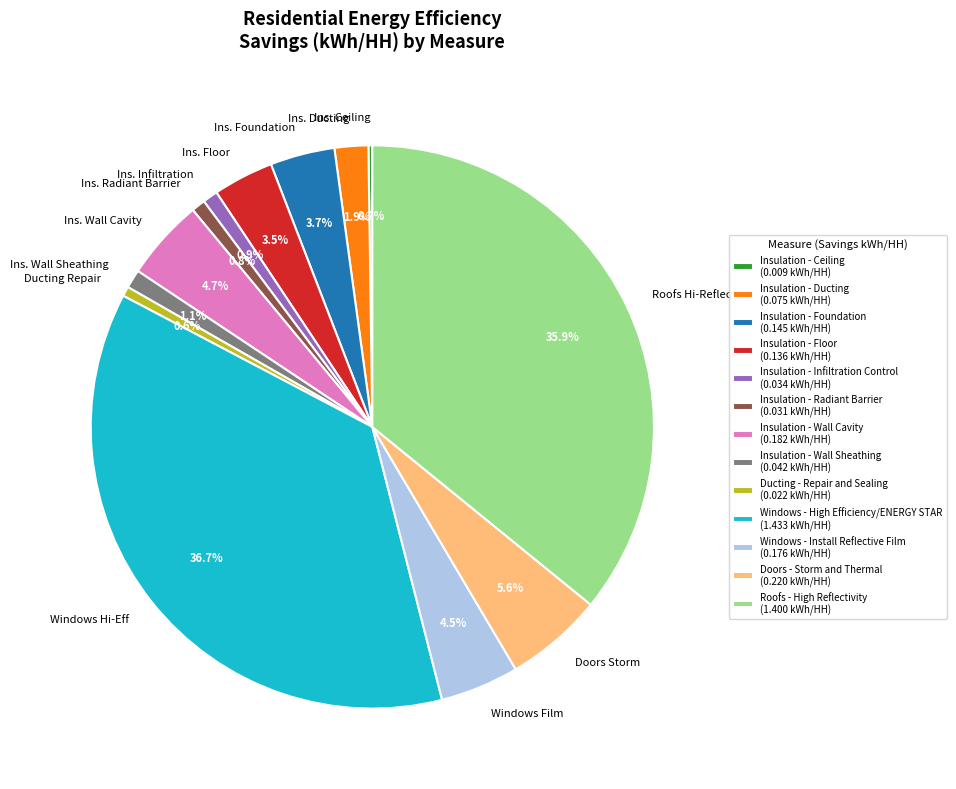

True or false: Windows - High Efficiency/ENERGY STAR accounts for 48% of the total.

False